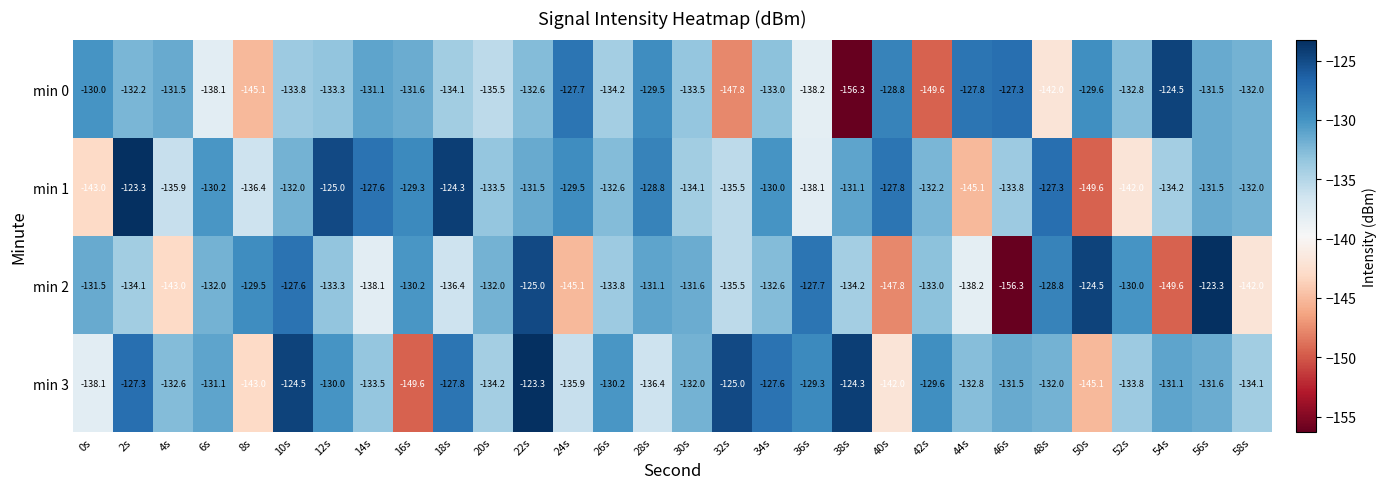

Is it true that min 2 equals -135.5 at 32s?

True